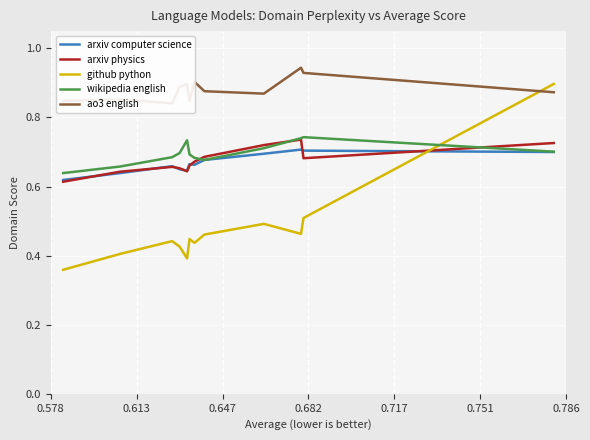

True or false: arxiv computer science and github python intersect in this chart.

True